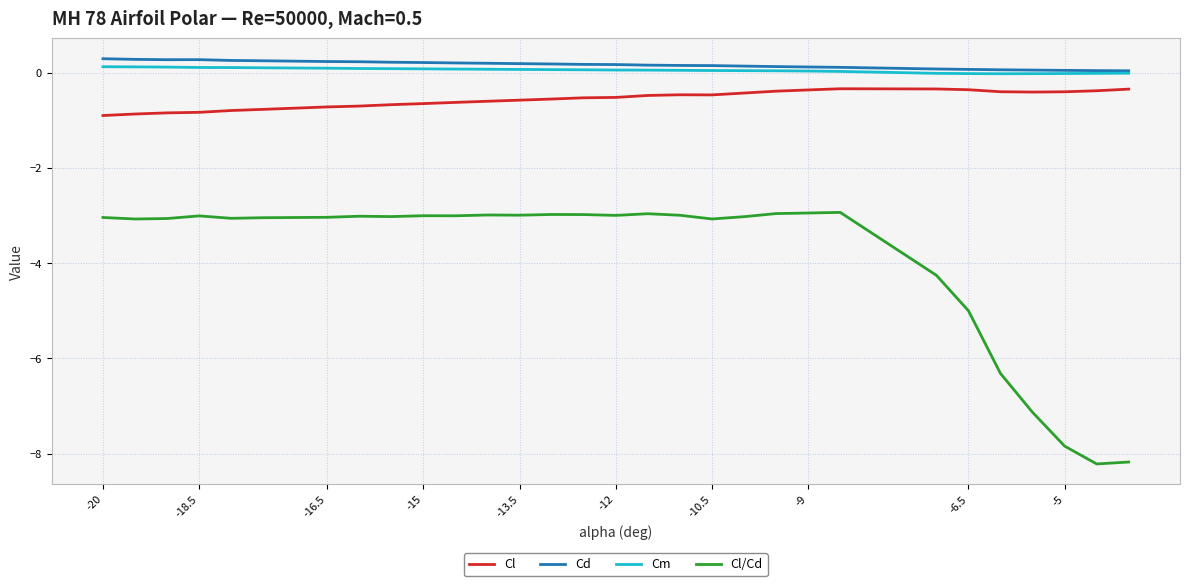

What are all the series names shown in the legend?

Cl, Cd, Cm, Cl/Cd